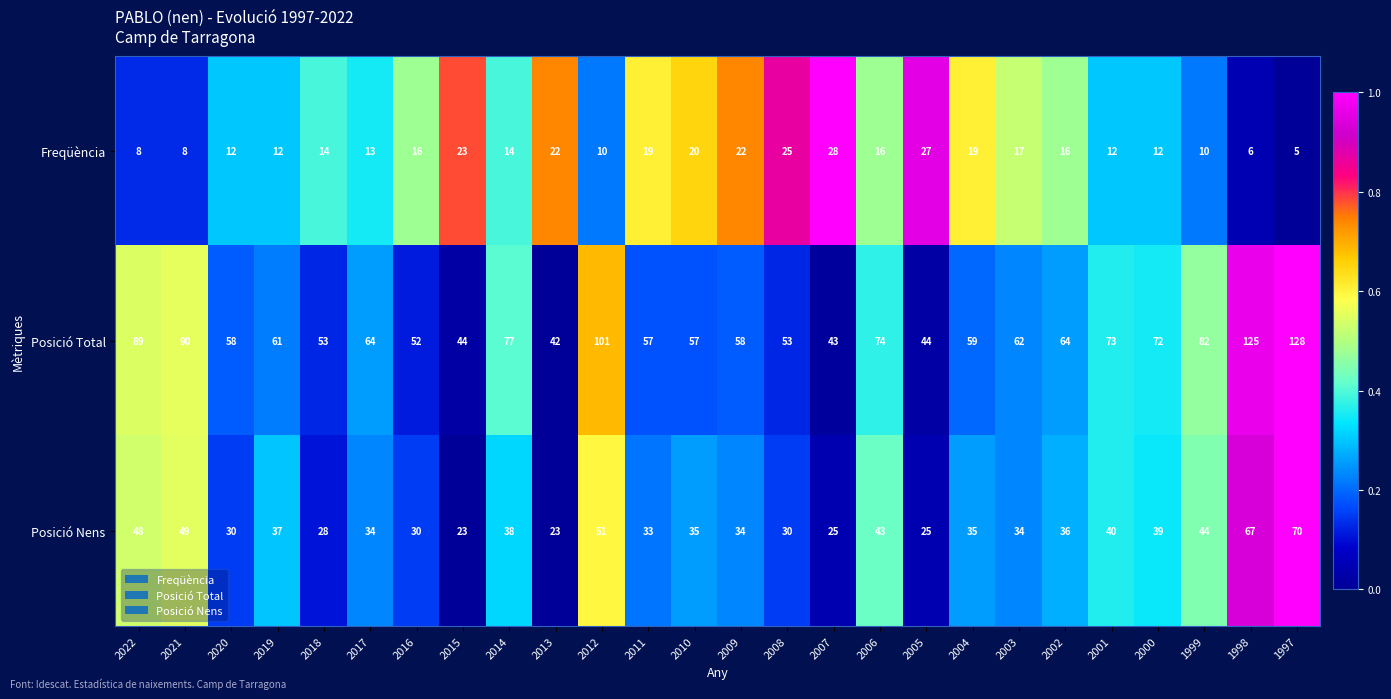

How many series are shown in this chart?

3